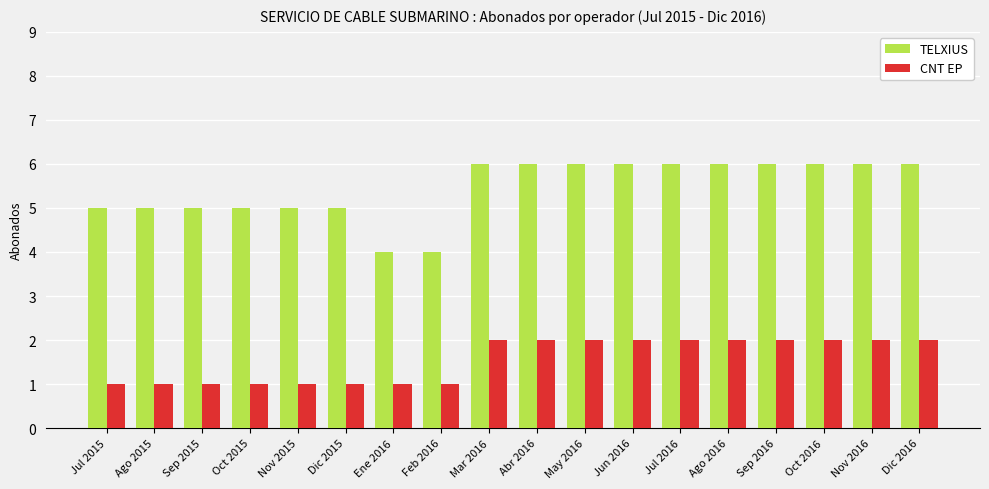

Reading left to right, extract all data points from this chart.

TELXIUS: Jul 2015=5	Ago 2015=5	Sep 2015=5	Oct 2015=5	Nov 2015=5	Dic 2015=5	Ene 2016=4	Feb 2016=4	Mar 2016=6	Abr 2016=6	May 2016=6	Jun 2016=6	Jul 2016=6	Ago 2016=6	Sep 2016=6	Oct 2016=6	Nov 2016=6	Dic 2016=6
CNT EP: Jul 2015=1	Ago 2015=1	Sep 2015=1	Oct 2015=1	Nov 2015=1	Dic 2015=1	Ene 2016=1	Feb 2016=1	Mar 2016=2	Abr 2016=2	May 2016=2	Jun 2016=2	Jul 2016=2	Ago 2016=2	Sep 2016=2	Oct 2016=2	Nov 2016=2	Dic 2016=2